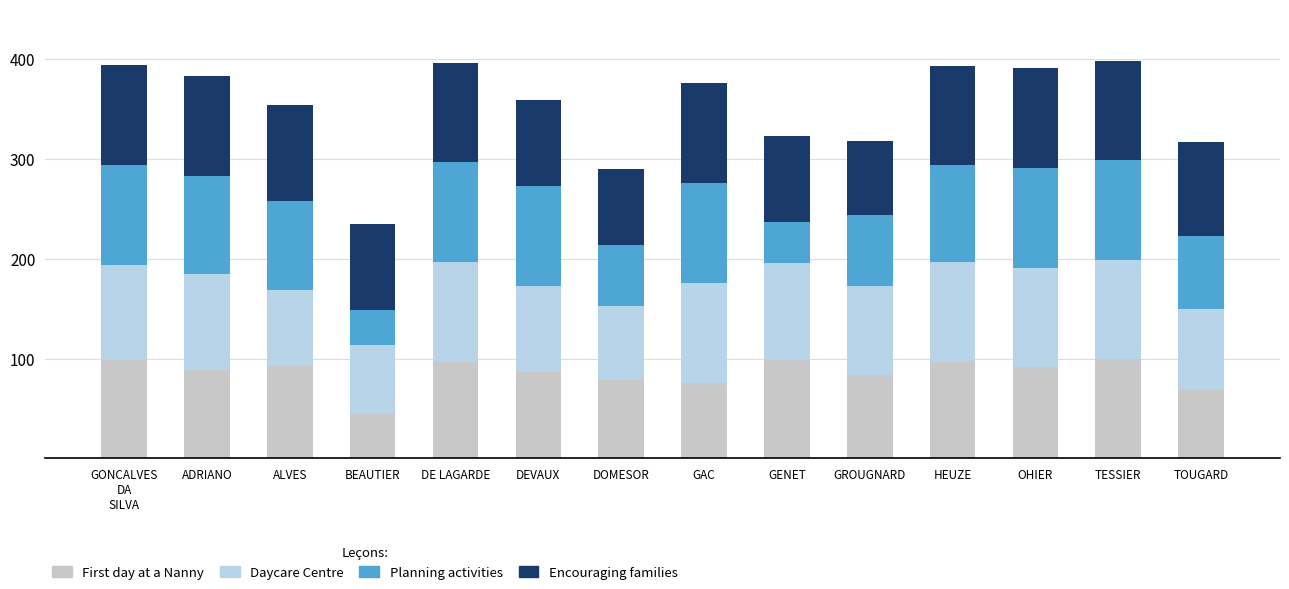

Rank the categories by Planning activities value from lowest to highest.

BEAUTIER, GENET, DOMESOR, GROUGNARD, TOUGARD, ALVES, HEUZE, ADRIANO, GONCALVES
DA
SILVA, DE LAGARDE, DEVAUX, GAC, OHIER, TESSIER